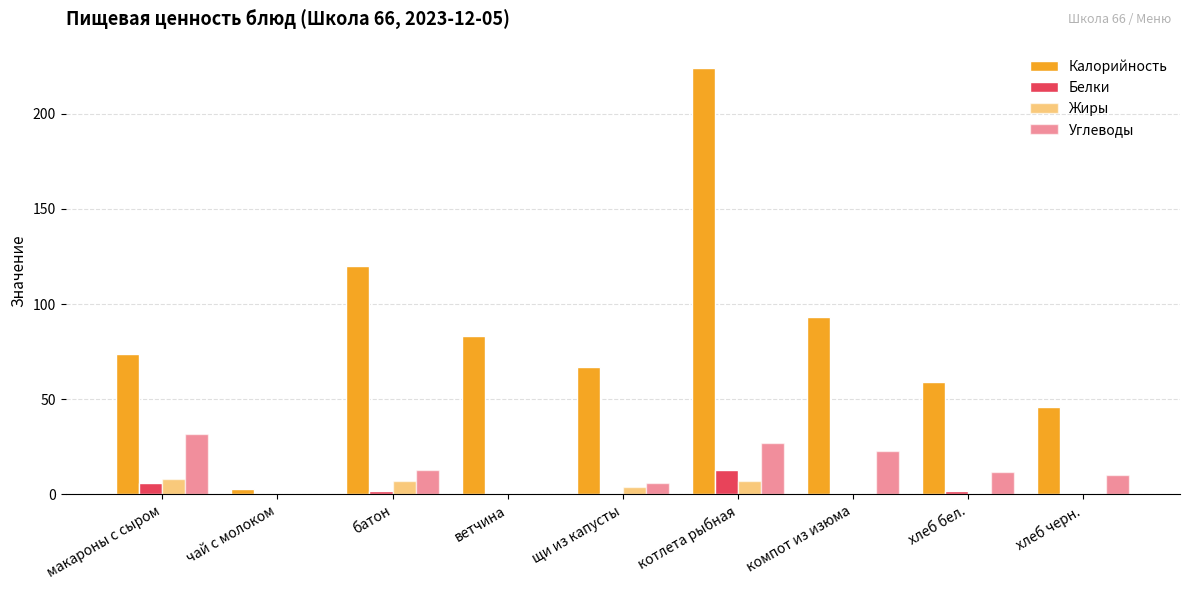

Where is Белки nearest to the value 6?

макароны с сыром